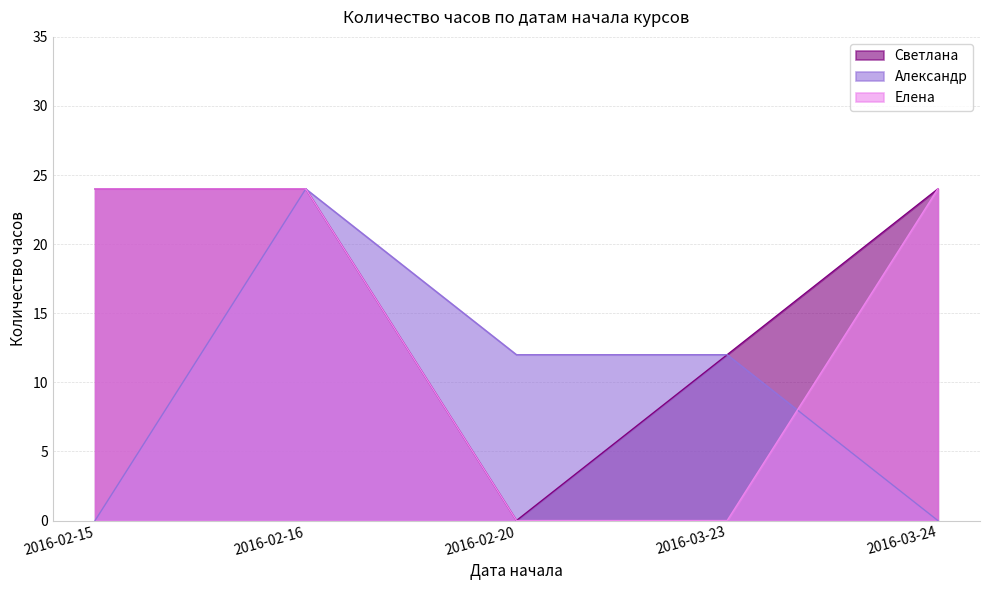

True or false: Александр has a value of 12 at 2016-02-20.

True